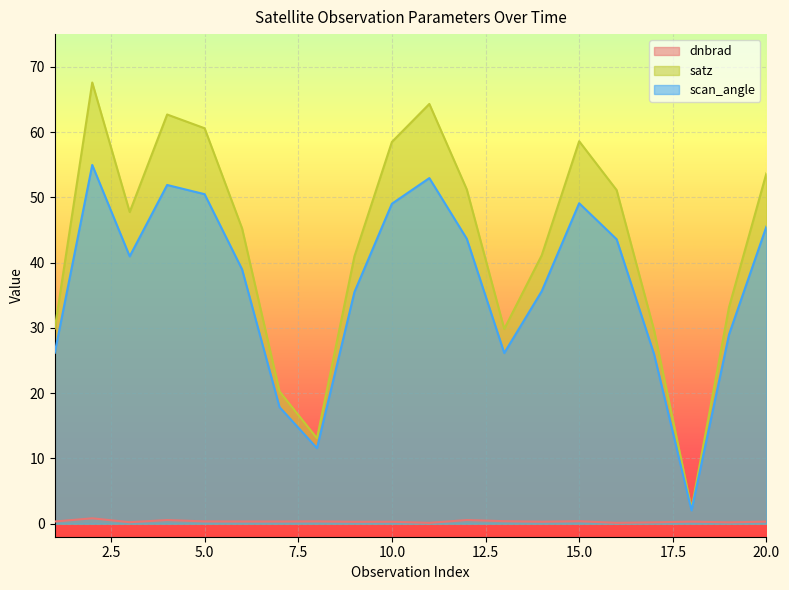

True or false: scan_angle and satz intersect in this chart.

False